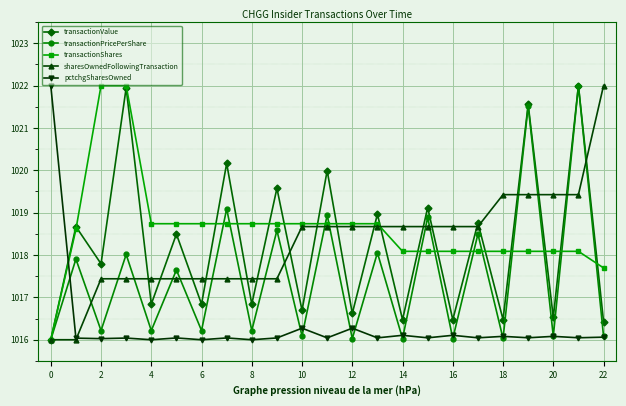

What is the minimum value shown in the chart?

1016.0